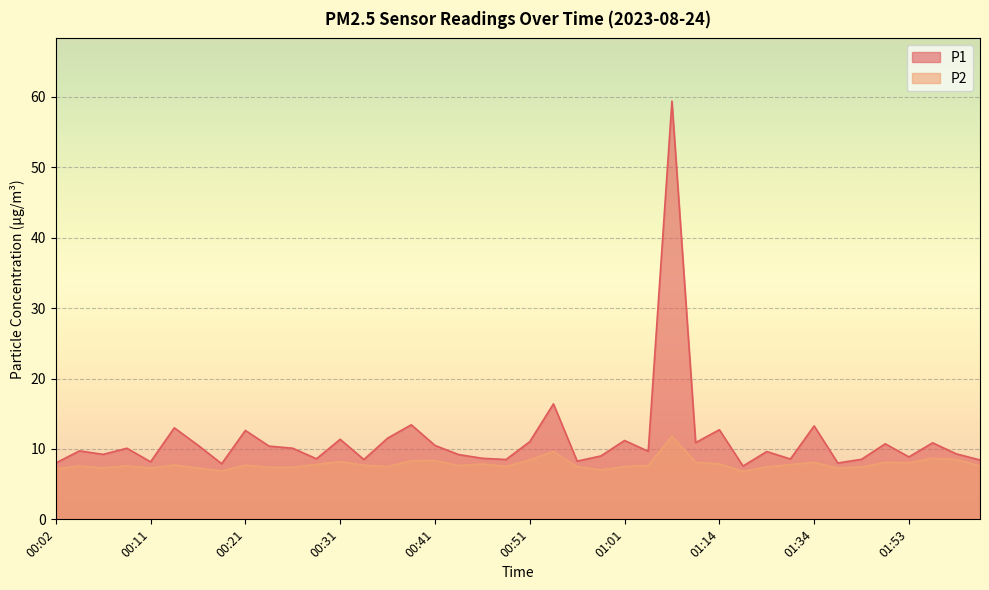

How many data points in P2 are less than 7?

2